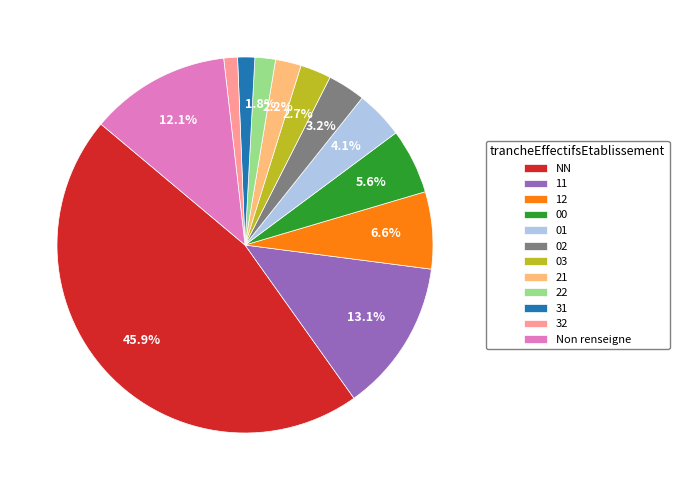

What portion of the pie excludes 00?

94.4%